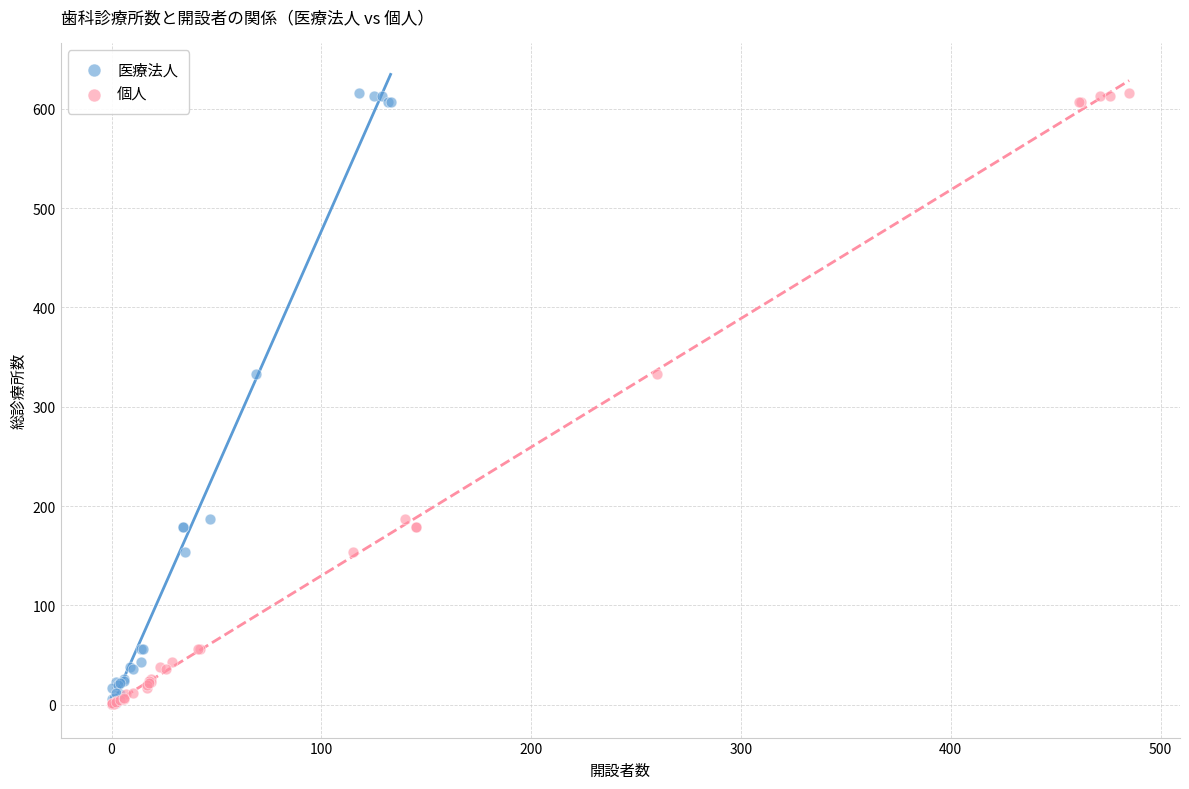

What are all the series names shown in the legend?

医療法人, 個人